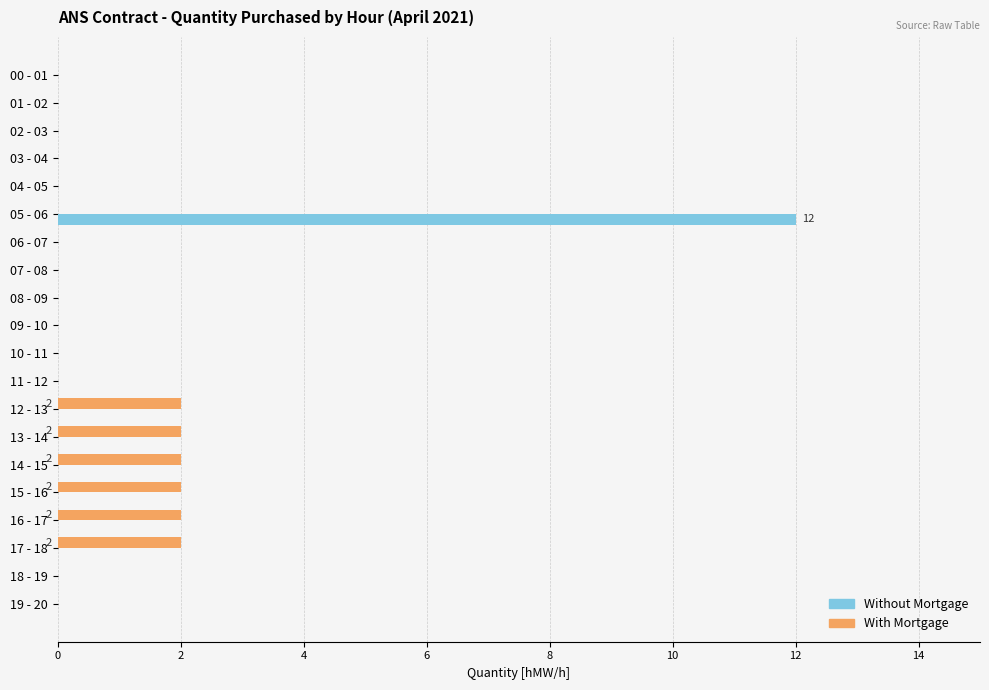

Between 07 - 08 and 13 - 14, which series saw the biggest shift?

With Mortgage